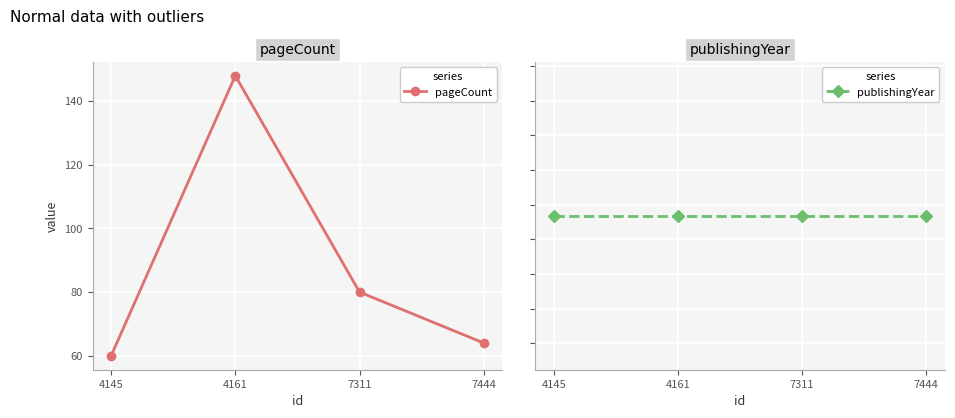

True or false: pageCount has more than 2 points higher than both neighbors.

False